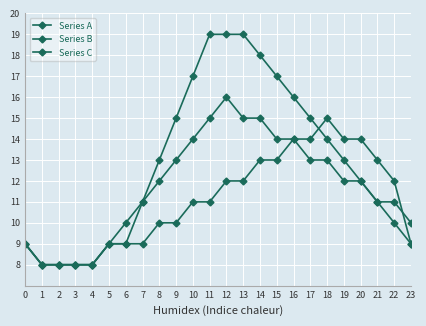

How many data points in Series A are less than 13?

12